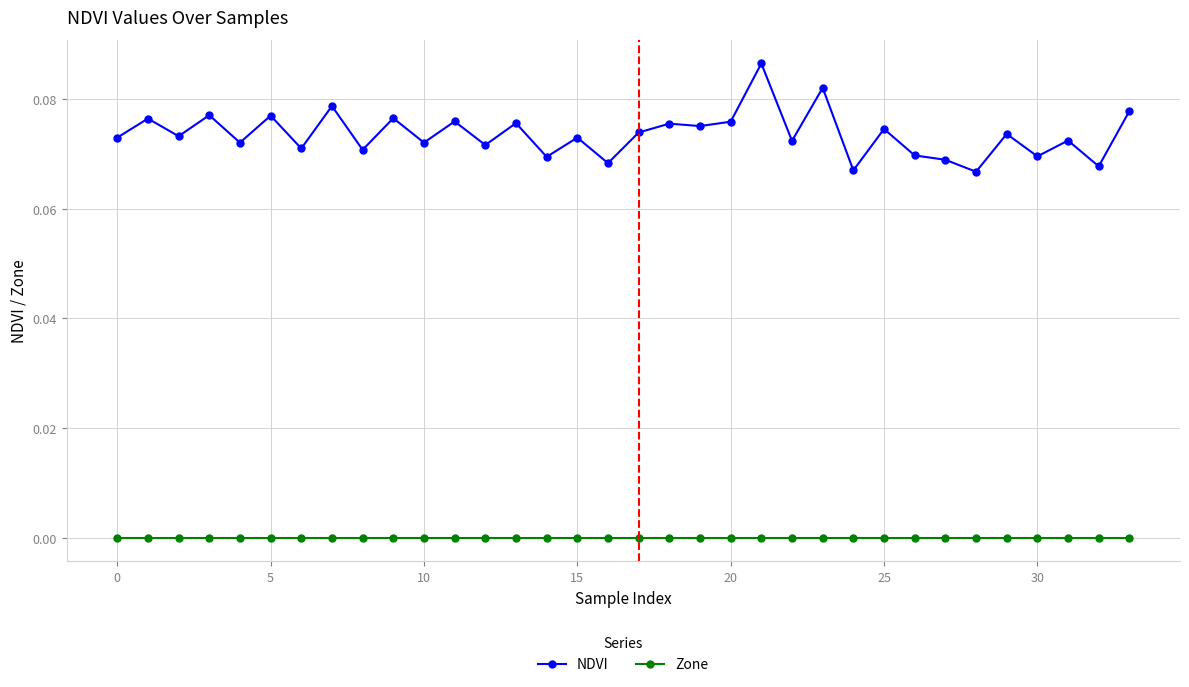

What is the sum of all NDVI values?

2.5